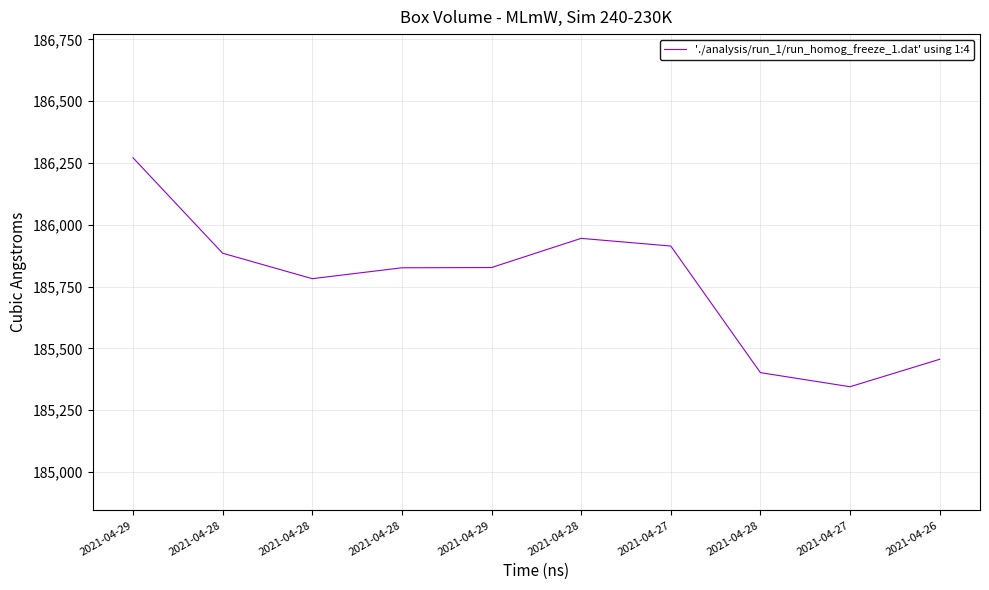

Does the chart display data point markers on the line(s)?

No